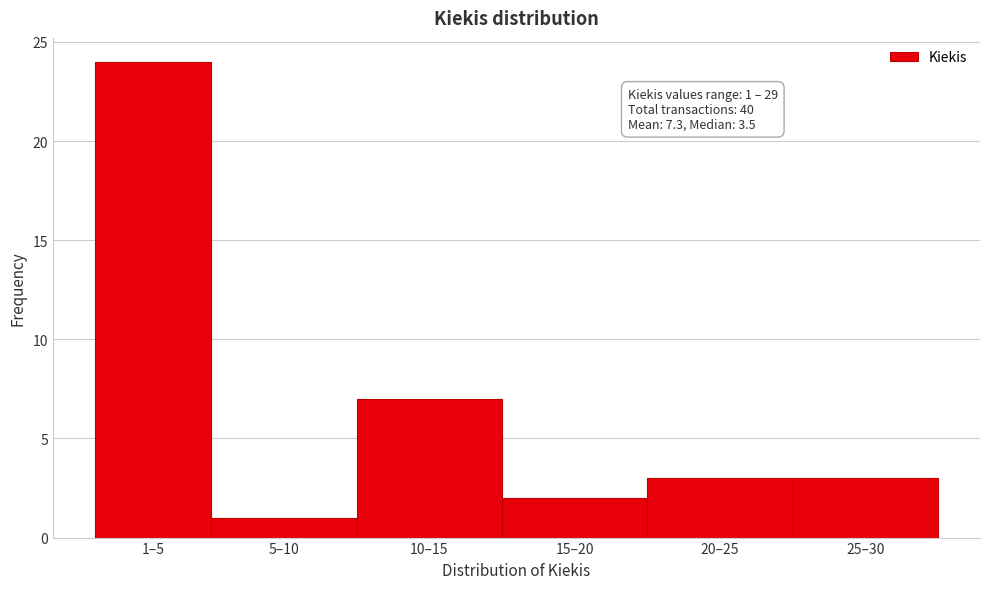

Reading left to right, what are all the values shown in this chart?

1–5=24	5–10=1	10–15=7	15–20=2	20–25=3	25–30=3